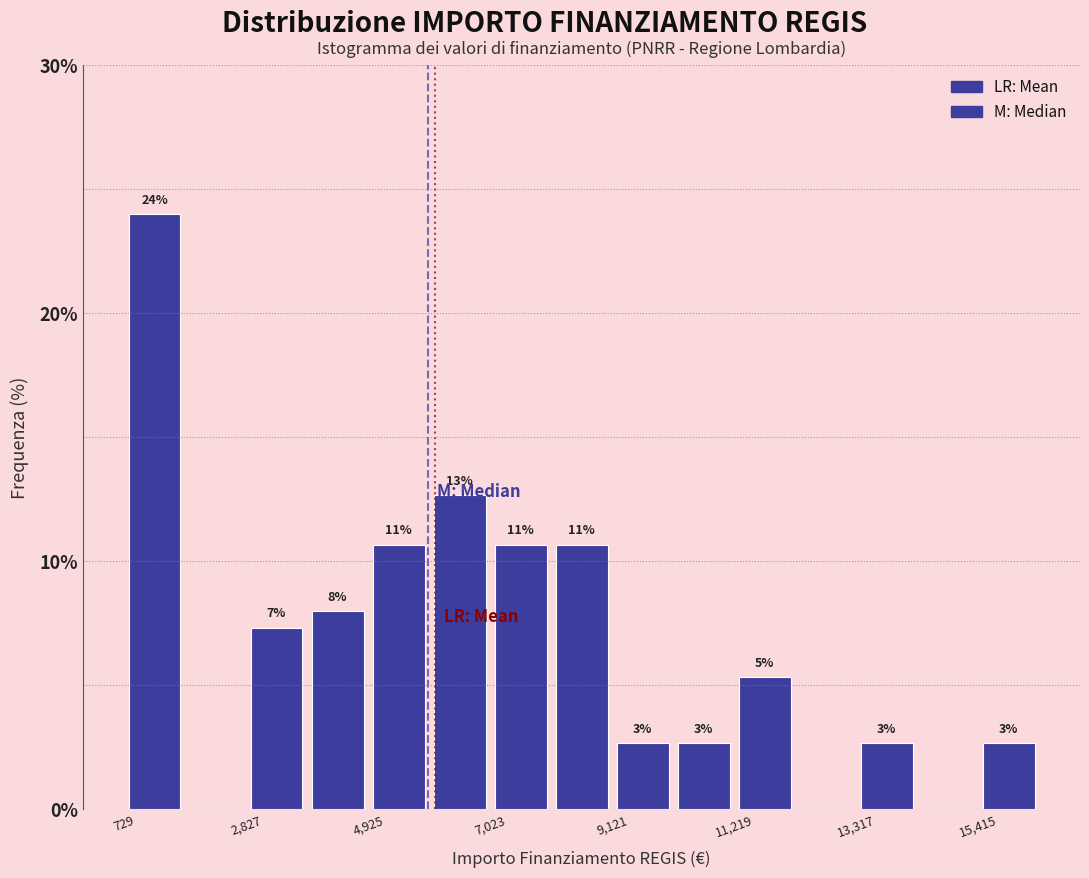

Around what value on the x-axis is the tallest bar? Give the approximate position of its centre, as read against the axis.

1500